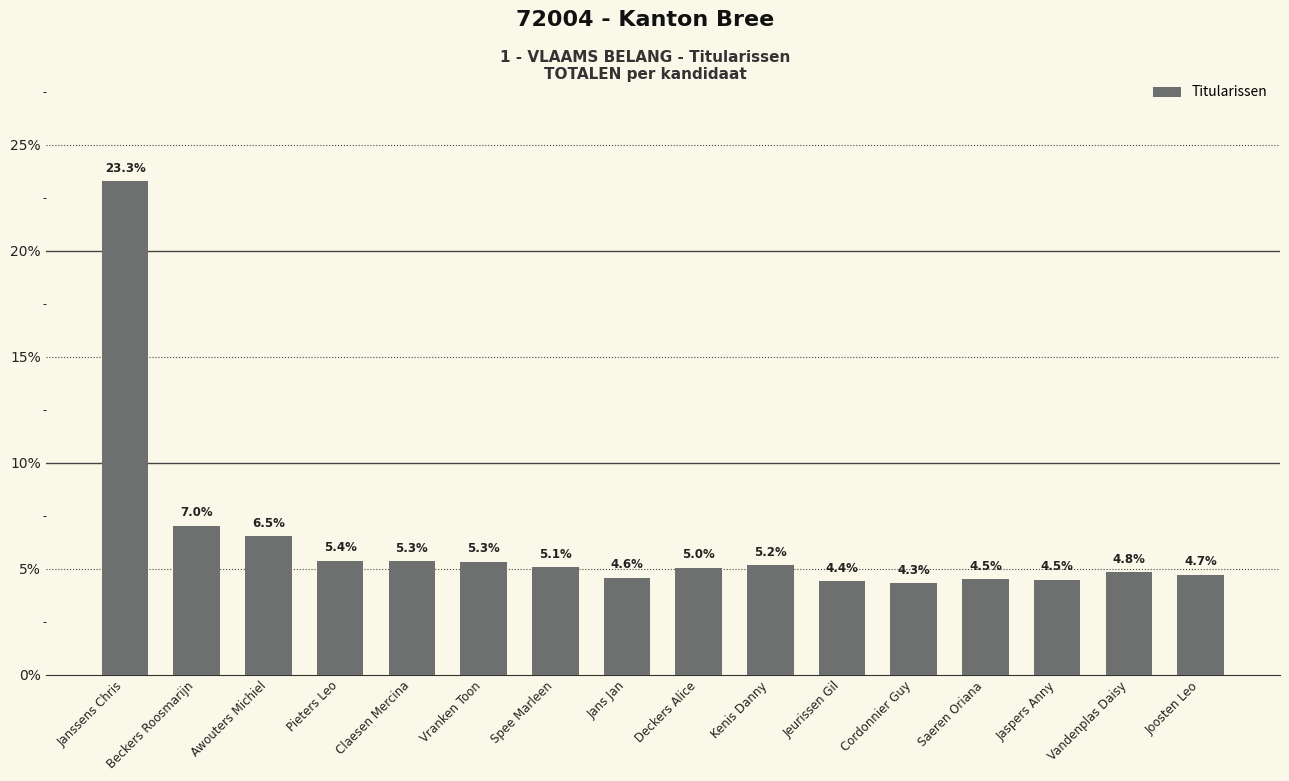

What is the difference between the values at Vandenplas Daisy and Claesen Mercina?

0.5